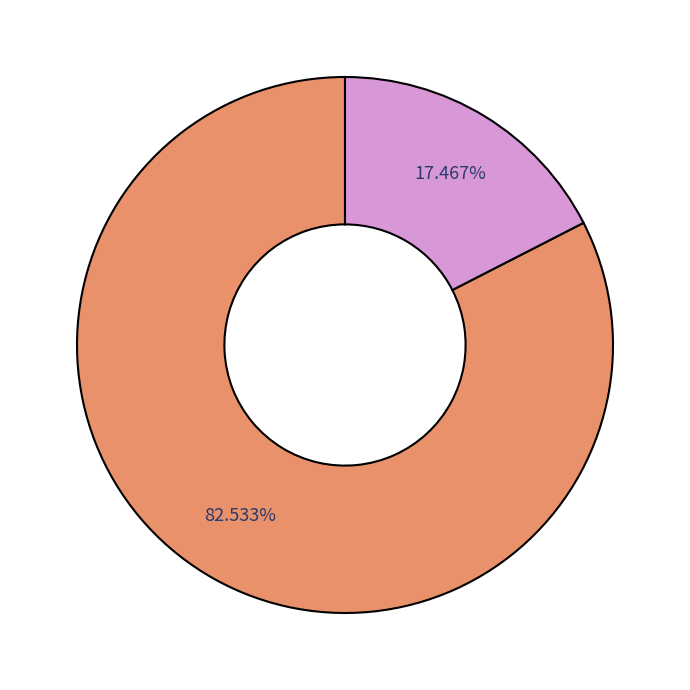

How many slices are in this pie chart?

2